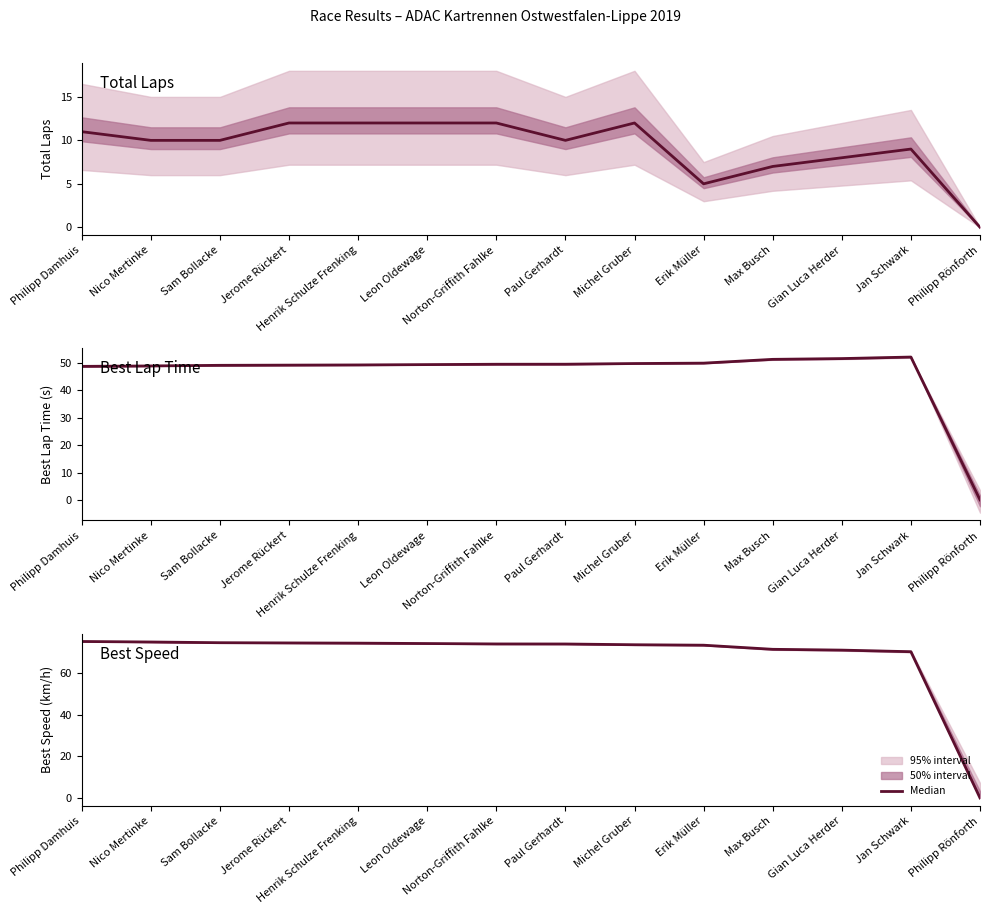

How many values exceed 73?

10